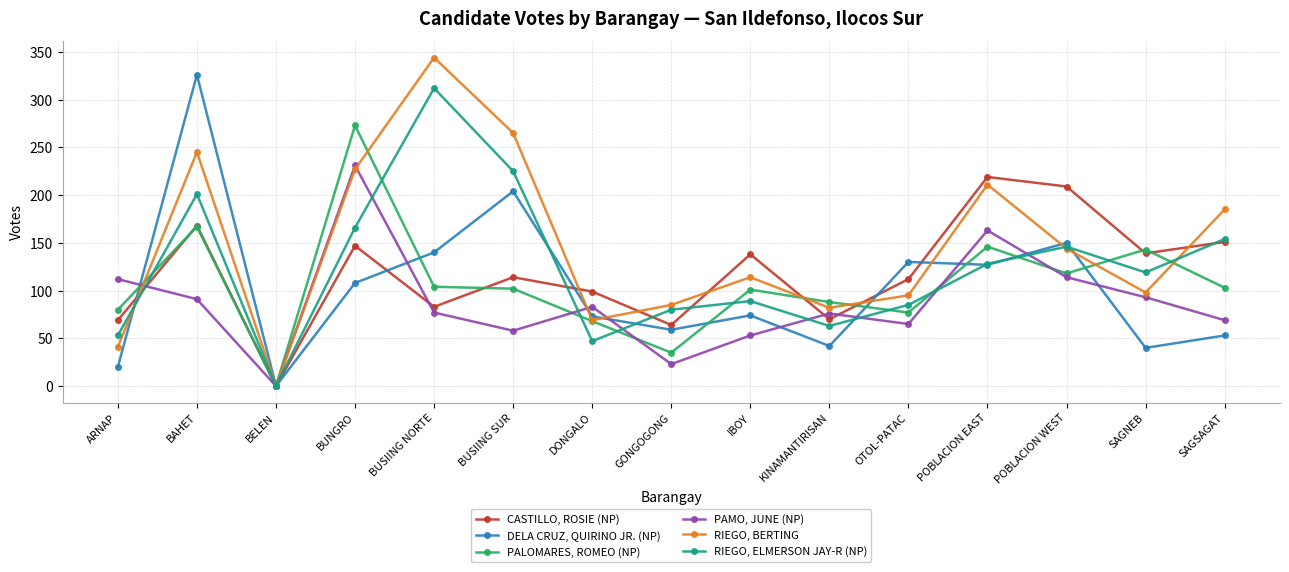

True or false: CASTILLO, ROSIE (NP) and RIEGO, BERTING cross at least once.

True